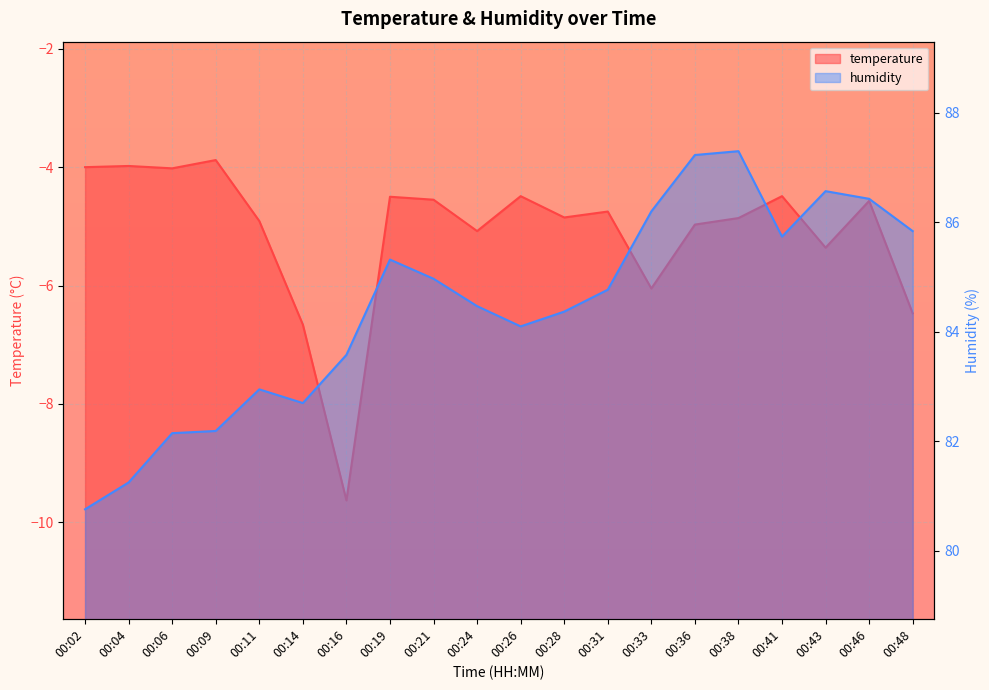

List the labels in order of temperature value, smallest first.

00:16, 00:14, 00:48, 00:33, 00:43, 00:24, 00:36, 00:11, 00:38, 00:28, 00:31, 00:46, 00:21, 00:19, 00:26, 00:41, 00:06, 00:02, 00:04, 00:09